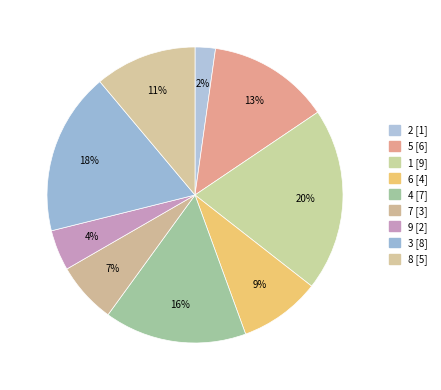

Count the number of slices in the pie.

9